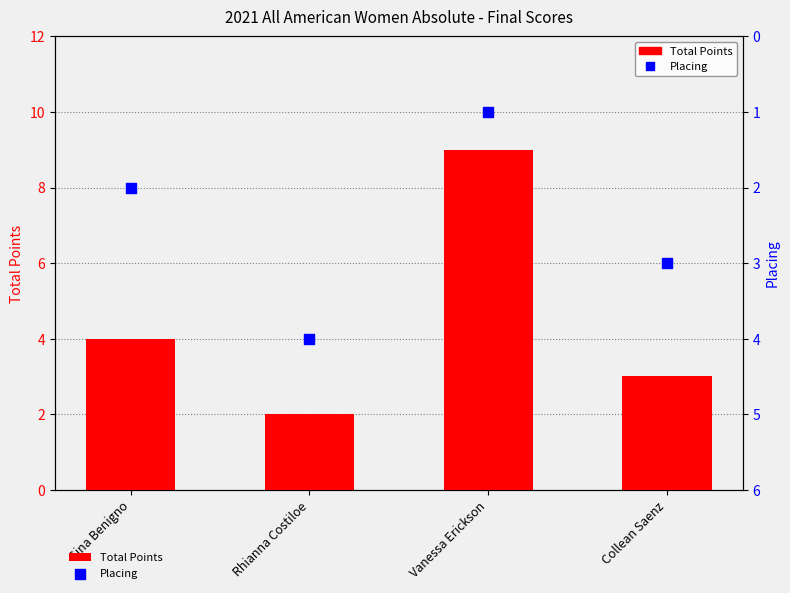

What are all the series names shown in the legend?

Total Points, Placing